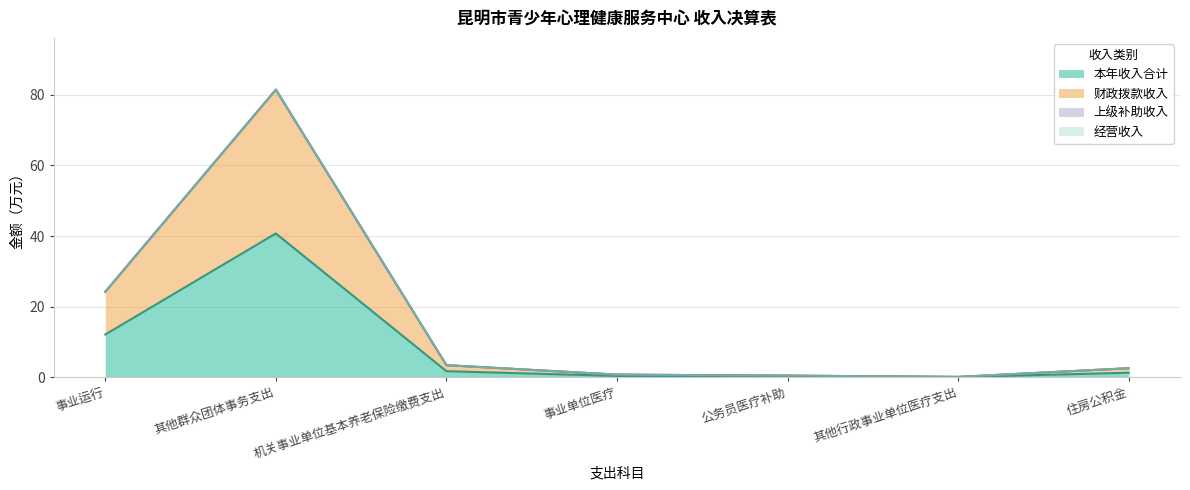

How many lines are shown in the chart?

4